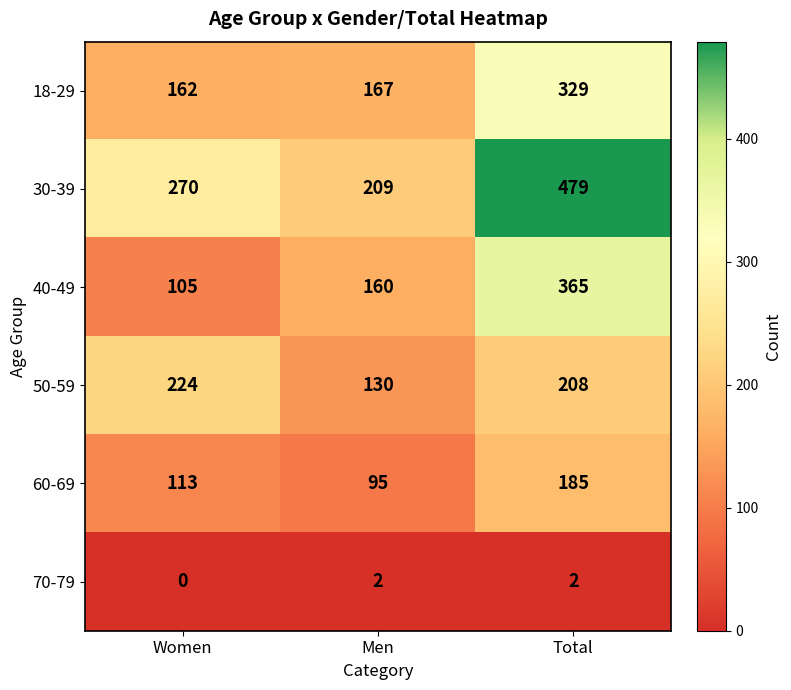

Reading right to left, extract all data points from this chart.

18-29: Total=329	Men=167	Women=162
30-39: Total=479	Men=209	Women=270
40-49: Total=365	Men=160	Women=105
50-59: Total=208	Men=130	Women=224
60-69: Total=185	Men=95	Women=113
70-79: Total=2	Men=2	Women=0